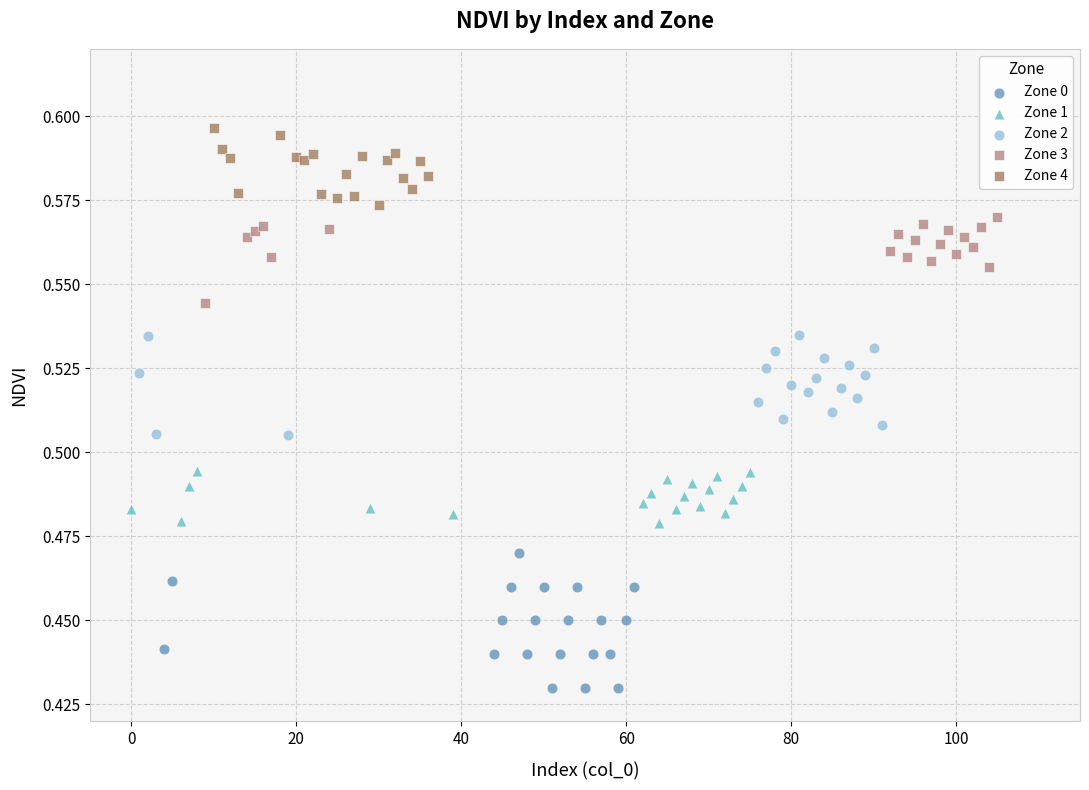

Which series contains the lowest Y value?

Zone 0